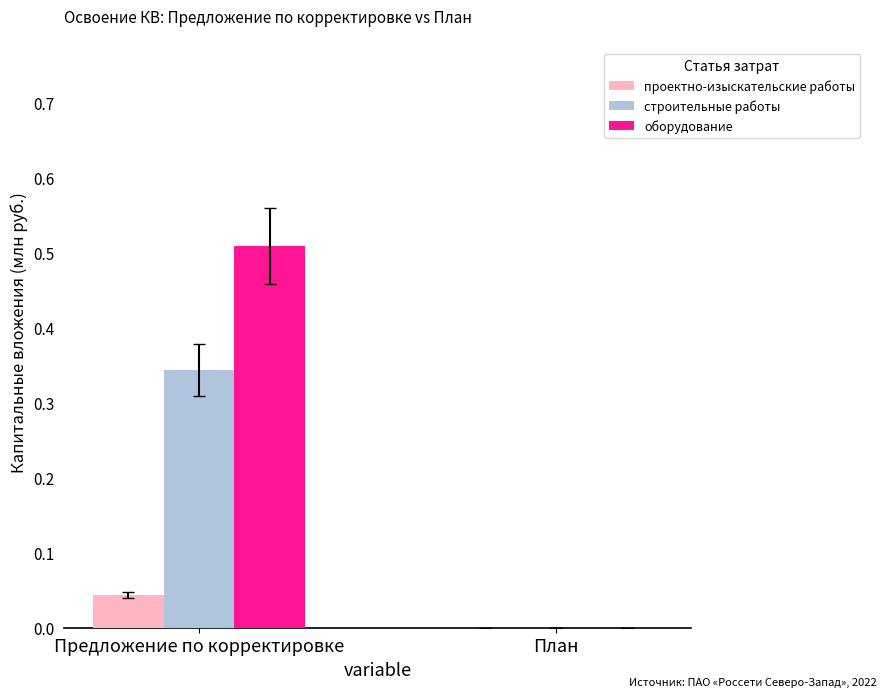

What is the total value across all series at Предложение по корректировке?

0.9